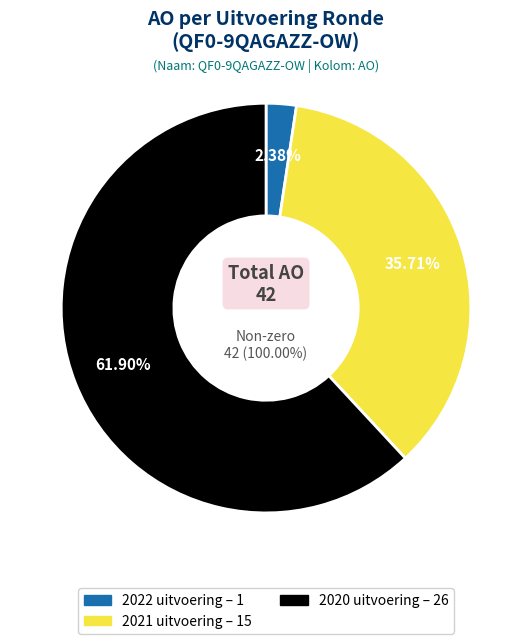

How much of the chart is everything except 2022 uitvoering?

97.6%